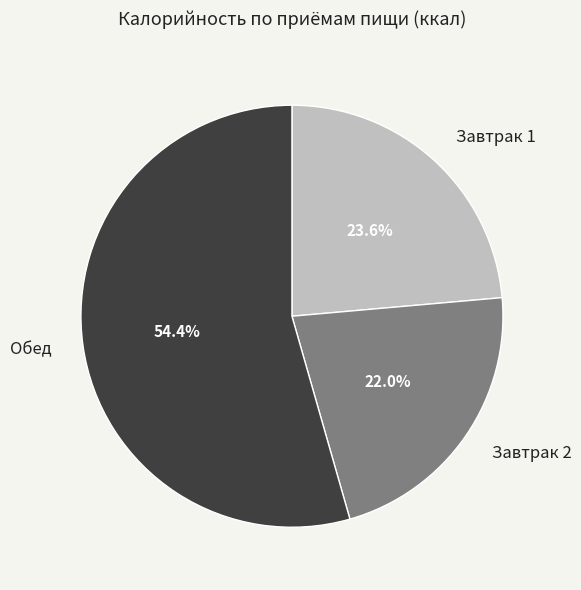

How many segments does this pie chart have?

3